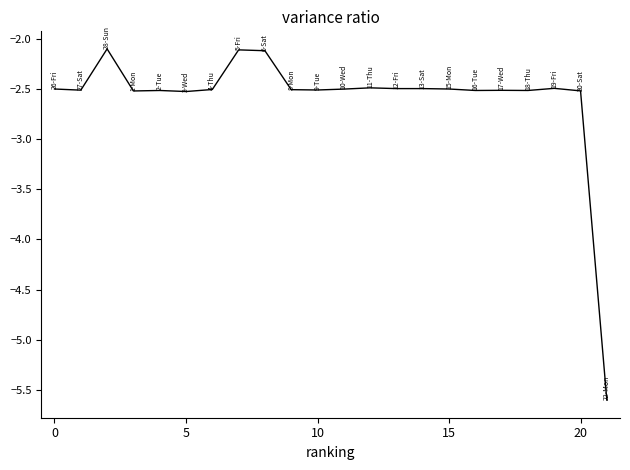

What is the difference between the maximum and minimum values?

3.5